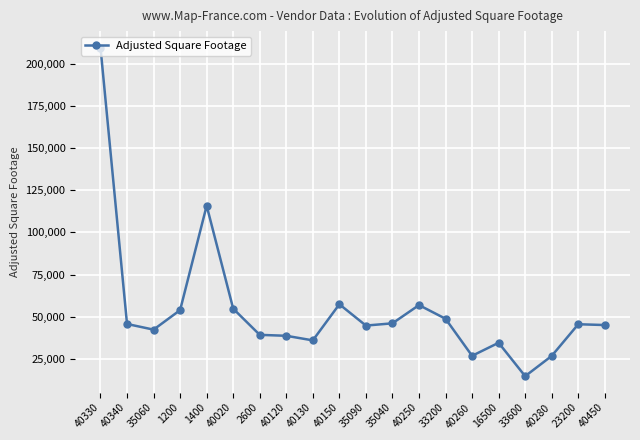

Count the number of data series in this chart.

1